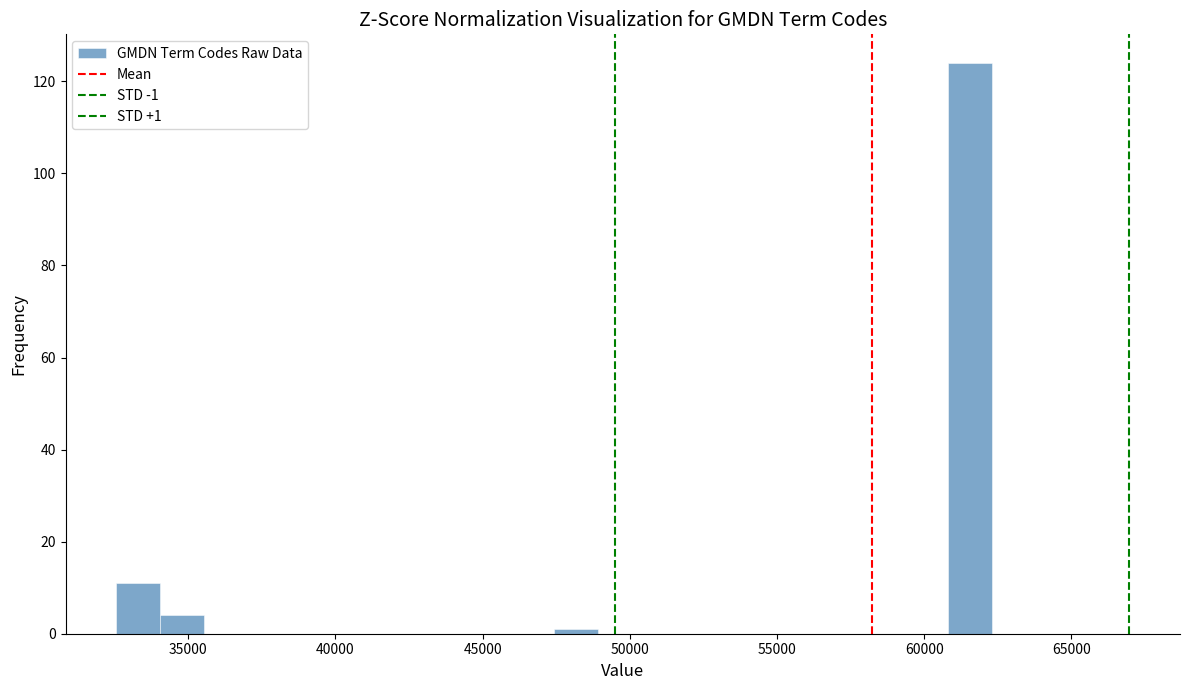

Around what value on the x-axis is the tallest bar? Give the approximate position of its centre, as read against the axis.

61500